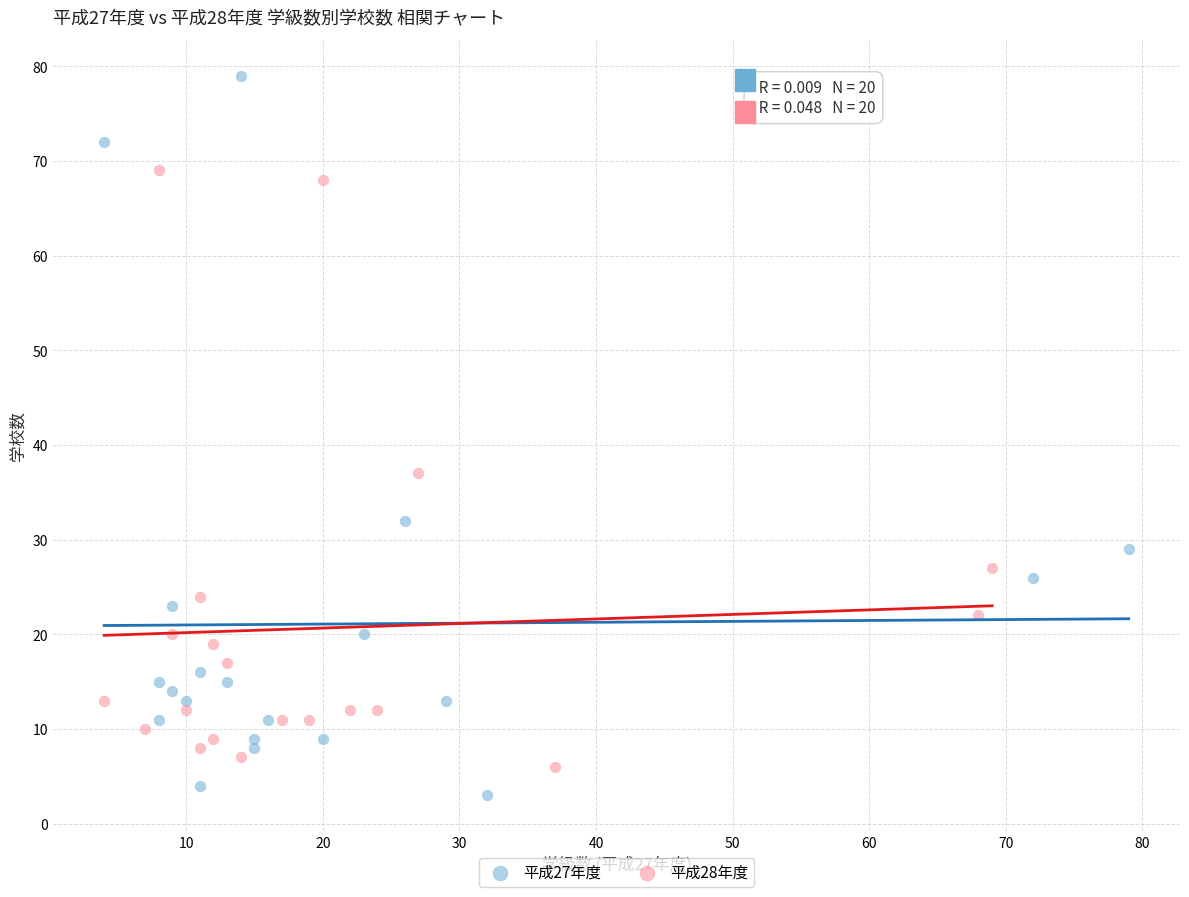

Which series contains the highest Y value?

平成27年度